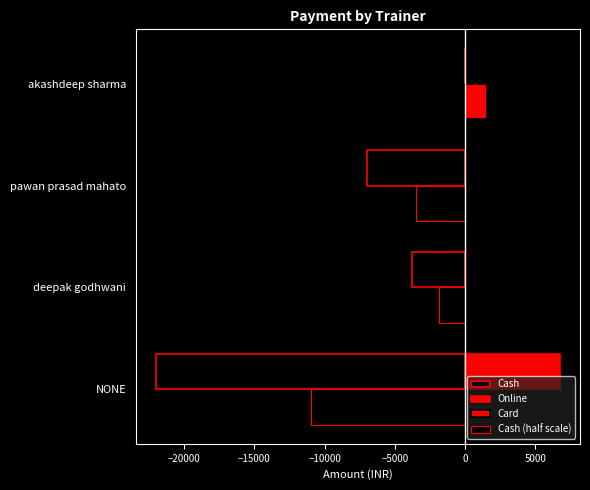

What is the average value of the Online series?

1688